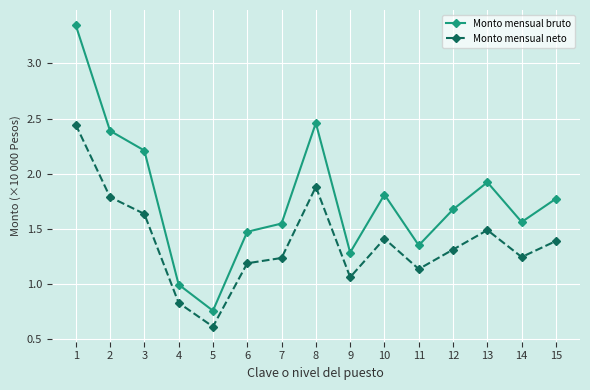

Count the number of categories in the chart.

15